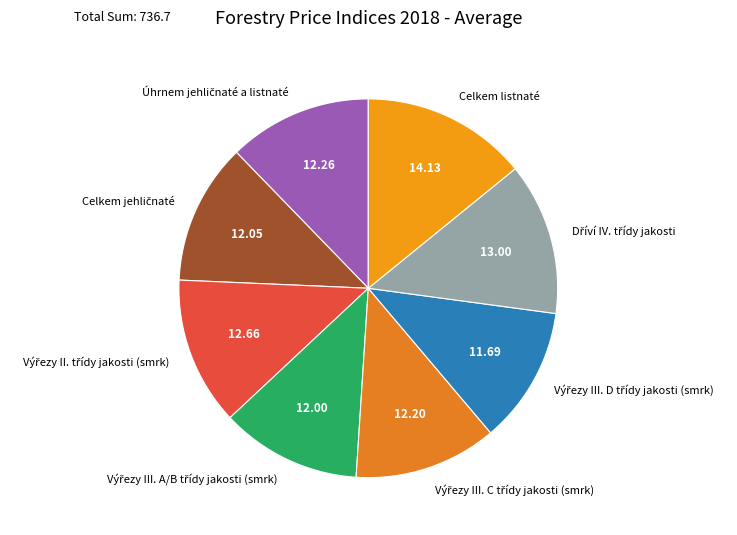

What is the largest slice in the pie chart?

Celkem listnaté